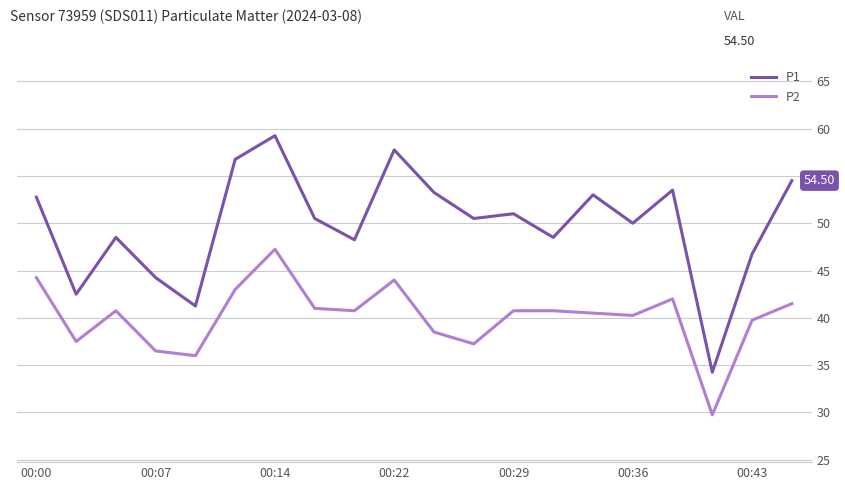

Rank the series by their maximum value, from highest to lowest.

P1, P2